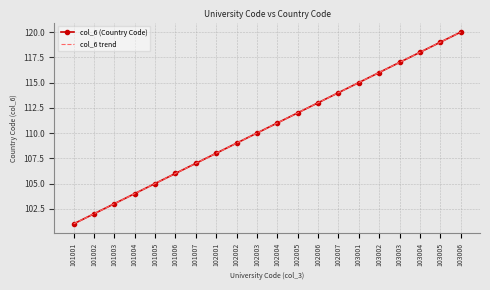

What are all the series names shown in the legend?

col_6 (Country Code), col_6 trend